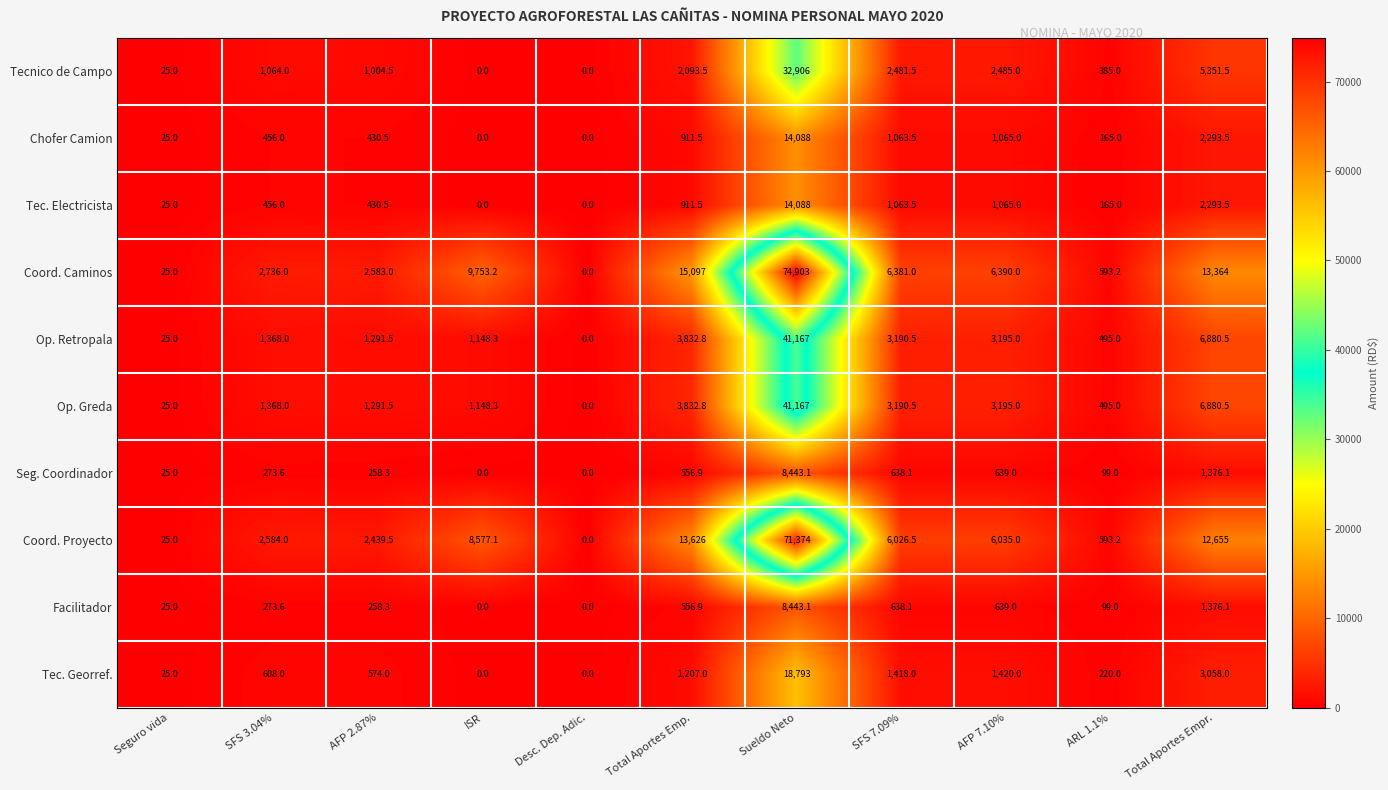

Which series changed the most between SFS 7.09% and Total Aportes Empr.?

Coord. Caminos